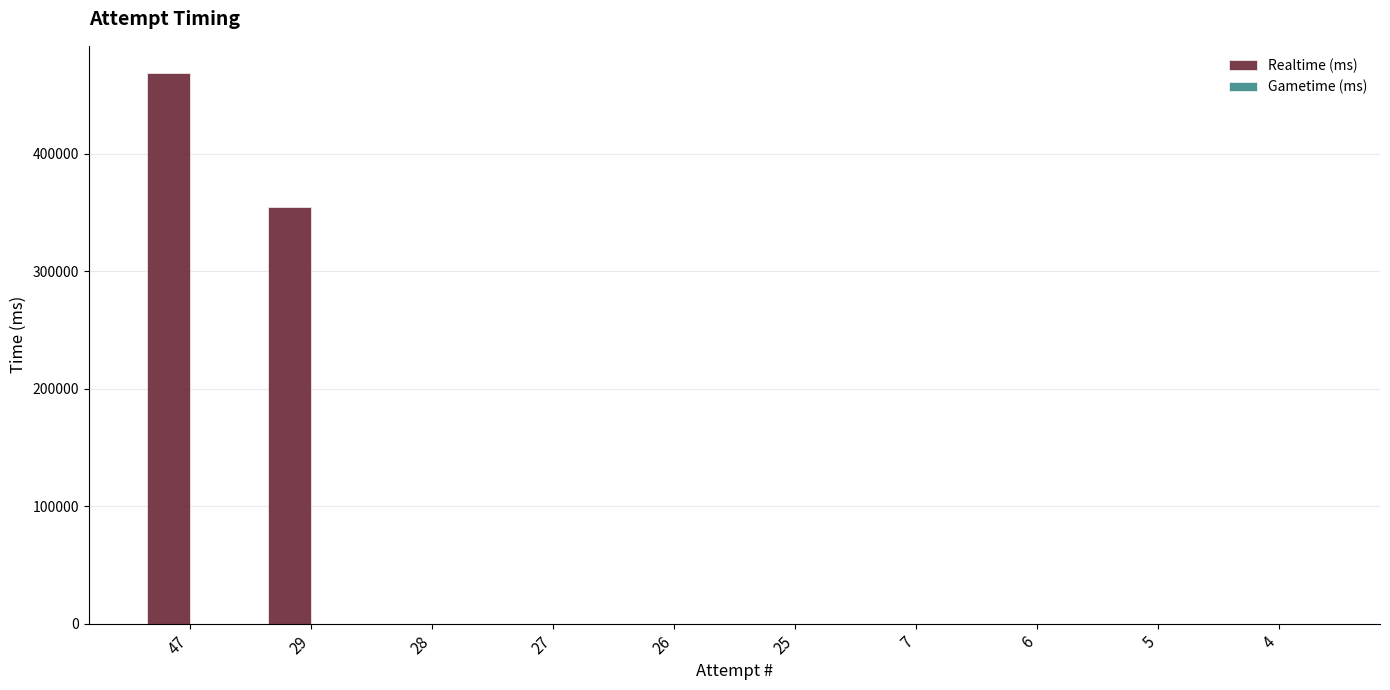

What is the change in value from 47 to 4?

-468188